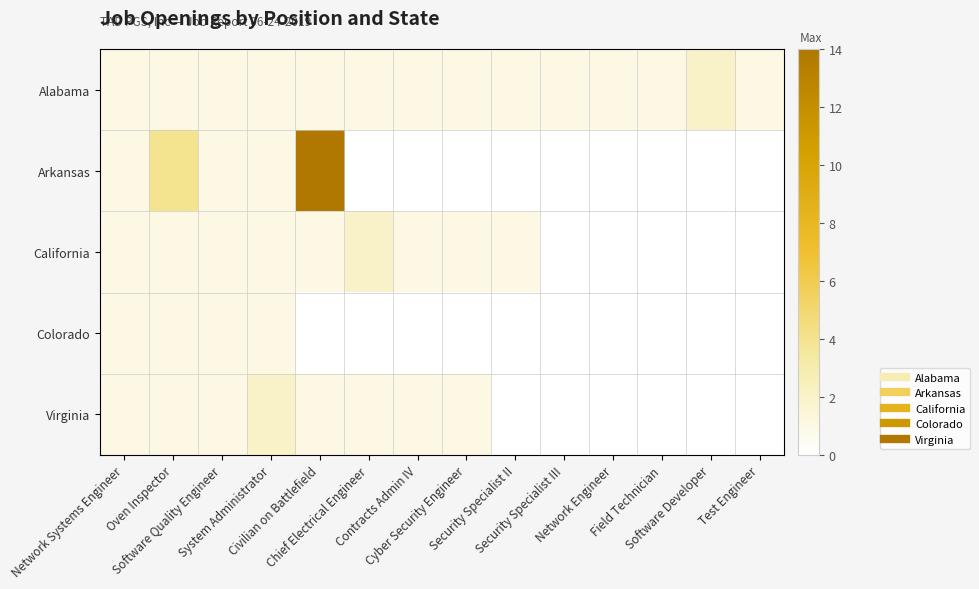

At which category is the sum across all series the highest?

Civilian on Battlefield